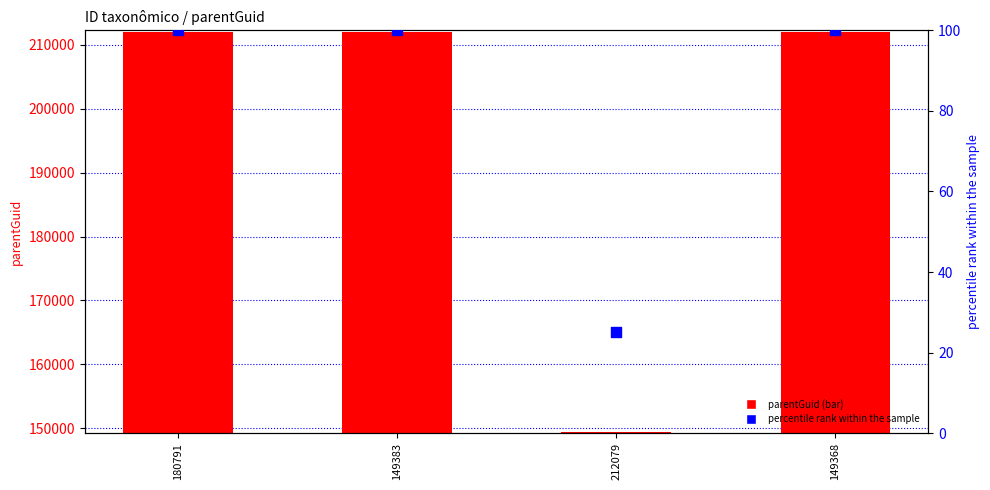

At which category is the sum across all series the highest?

180791